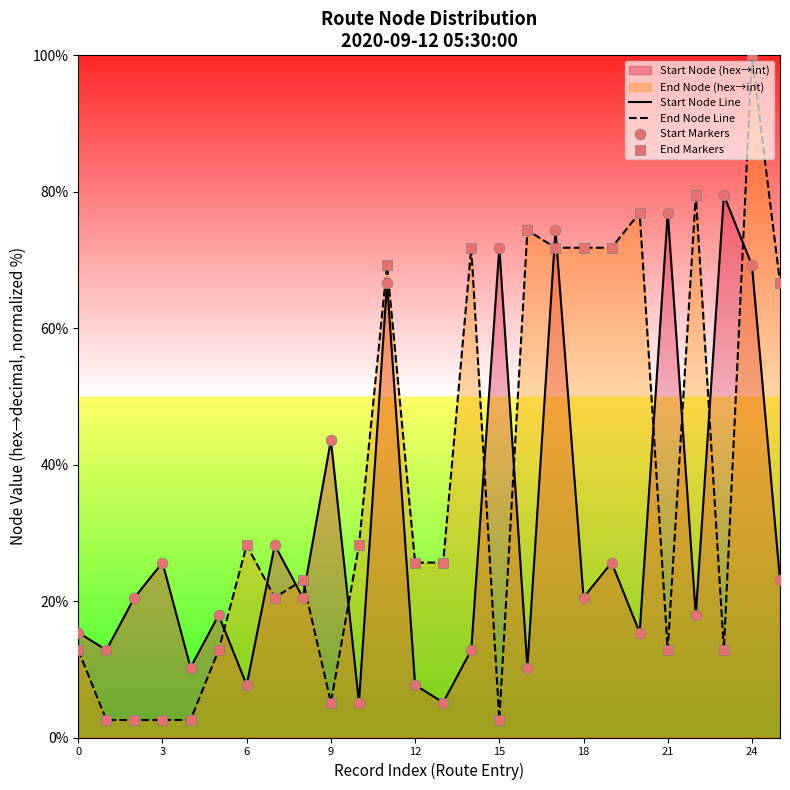

Which series has the largest total across all categories?

End Node Line